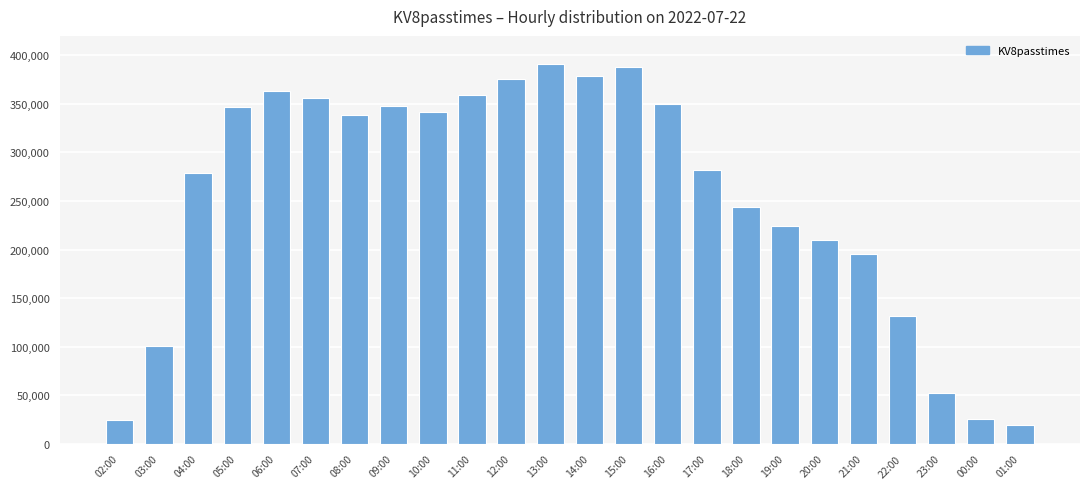

What is the label of the 10th bar from the left?

11:00